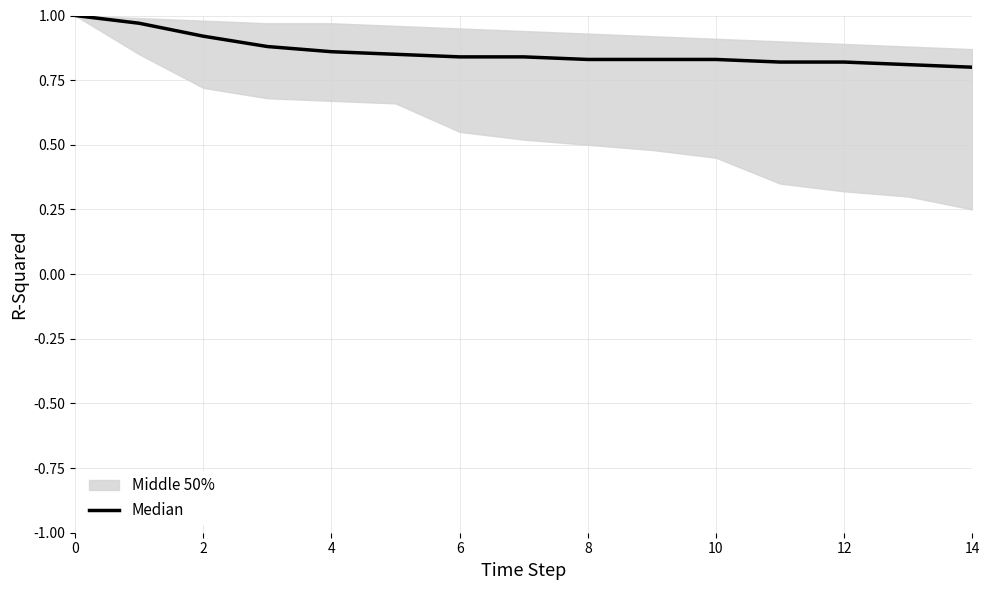

The chart shows a value of 0.8 at 6. True or false?

True